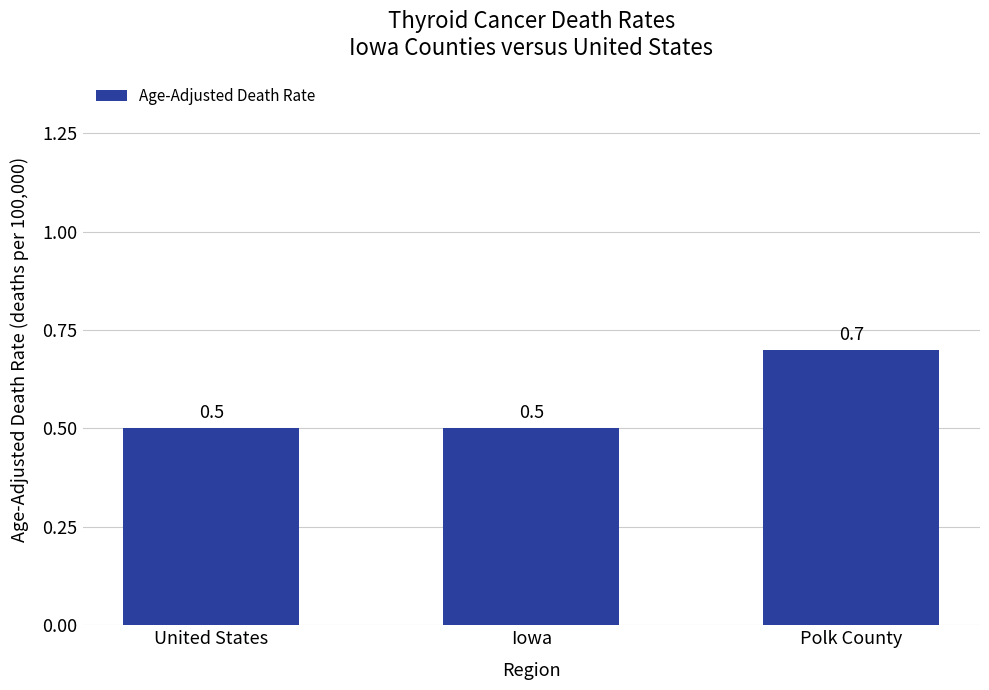

Is it true that the value at Iowa is 0.8?

False